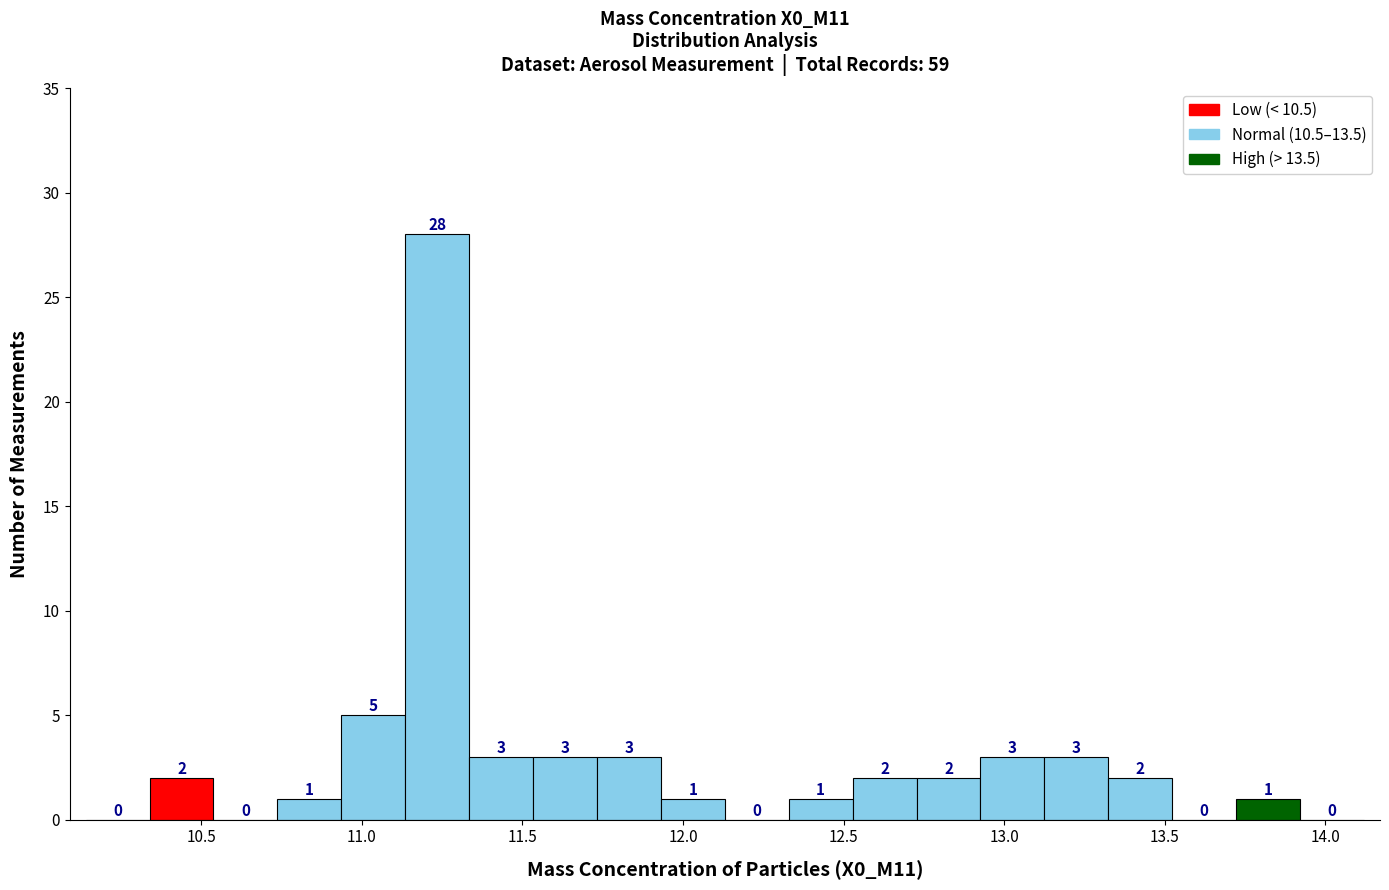

Read against the x-axis, roughly where is the centre of the tallest bar?

11.25